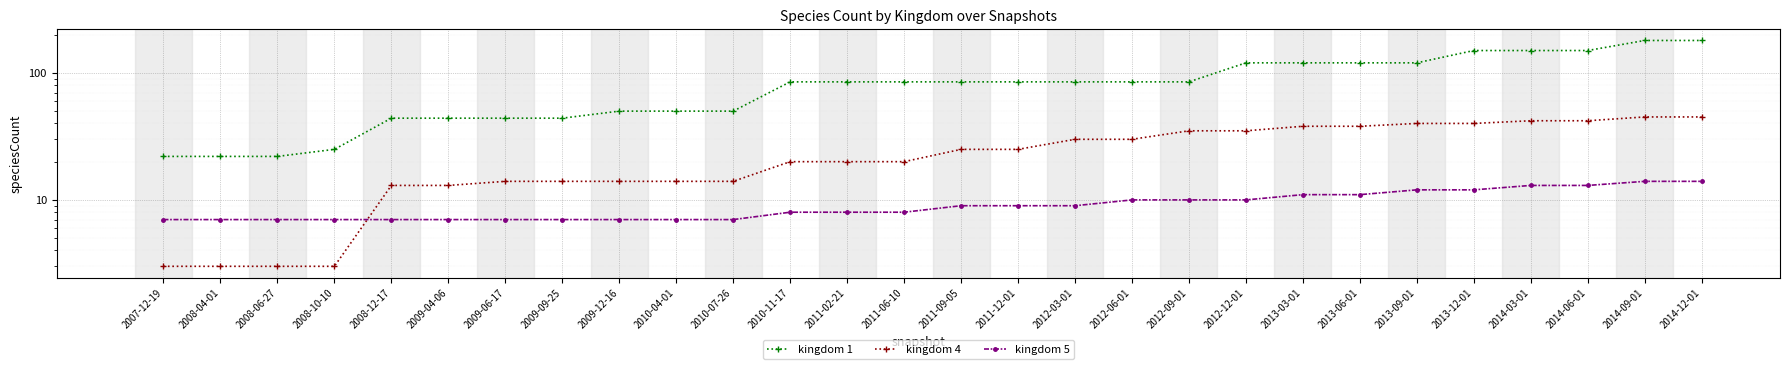

What is the difference between the second highest and minimum values in the kingdom 5 series?

7